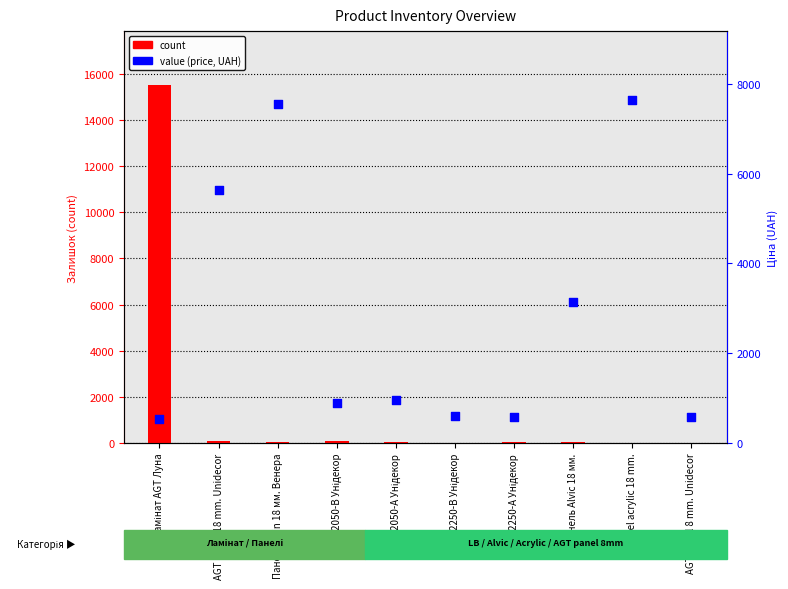

Which series has the largest Y range (max minus min)?

count